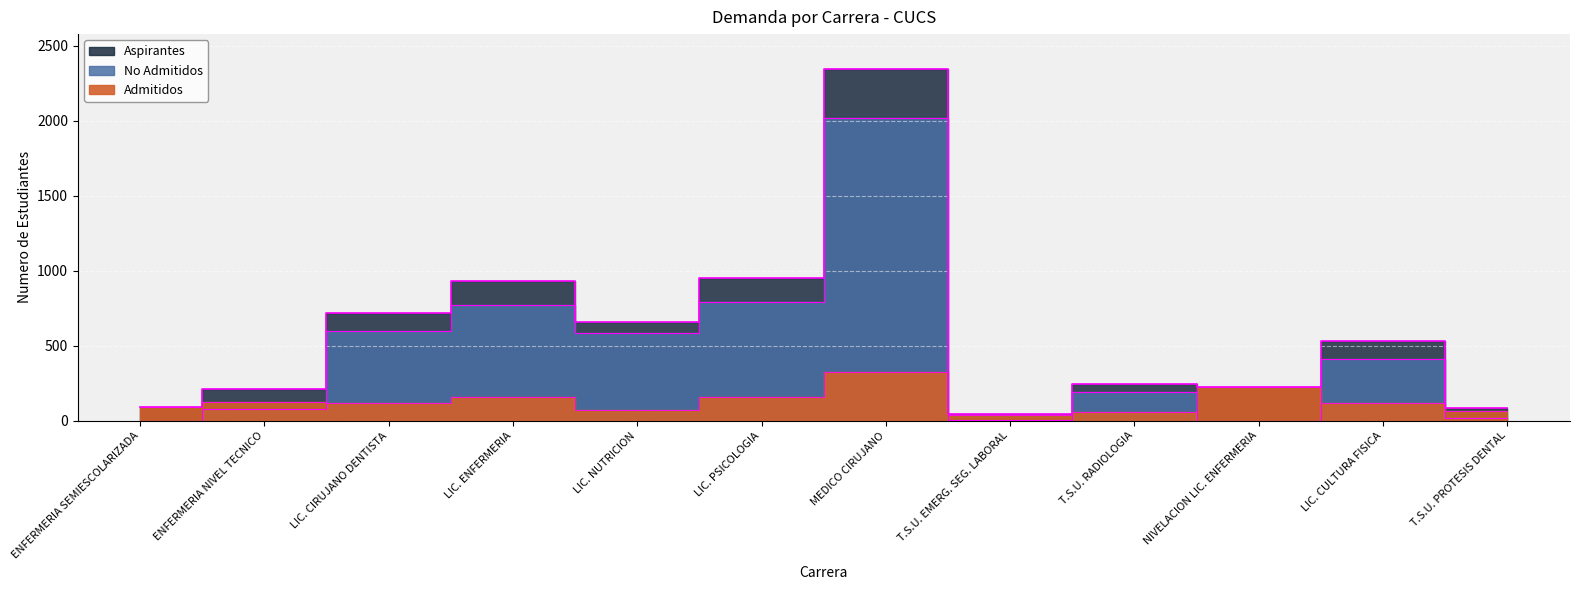

What is the sum of all Aspirantes values?

7023